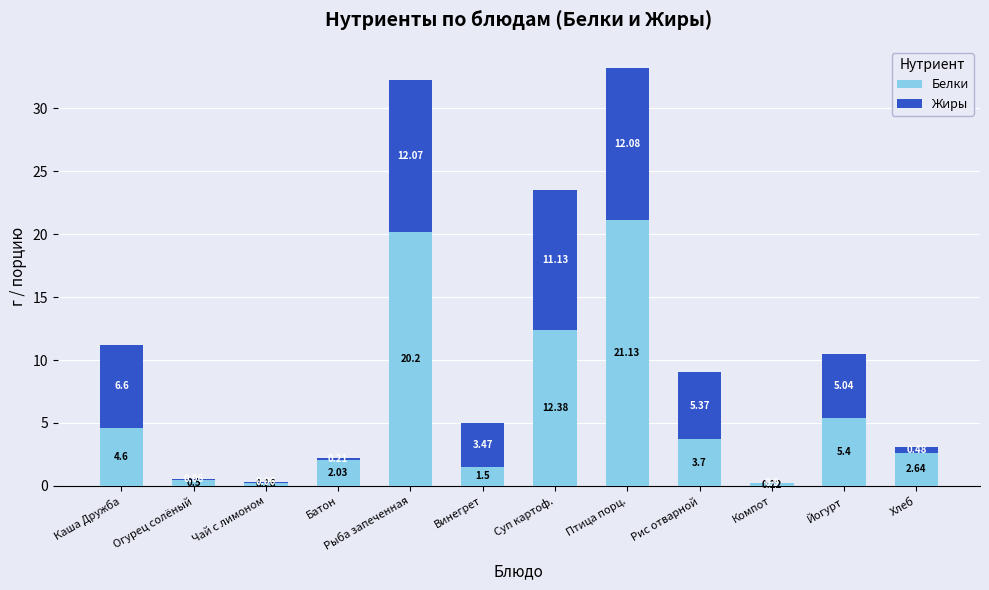

At which category is the sum across all series the highest?

Птица порц.